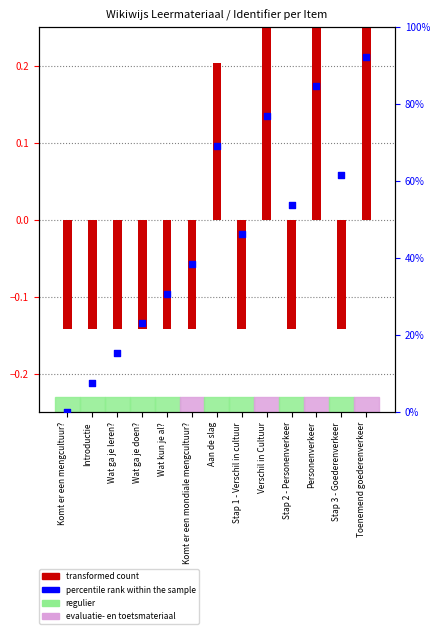

Which series contains the highest Y value?

percentile rank within the sample